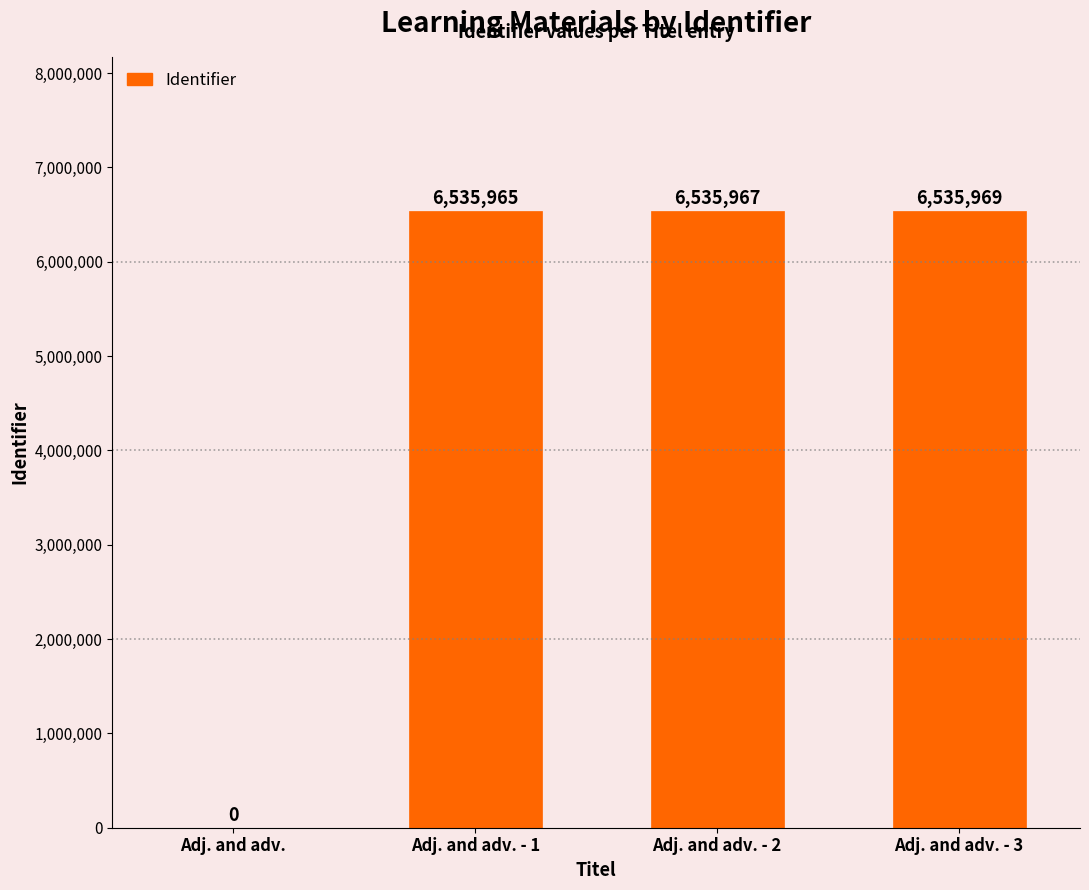

Between Adj. and adv. and Adj. and adv. - 1, which is larger?

Adj. and adv. - 1